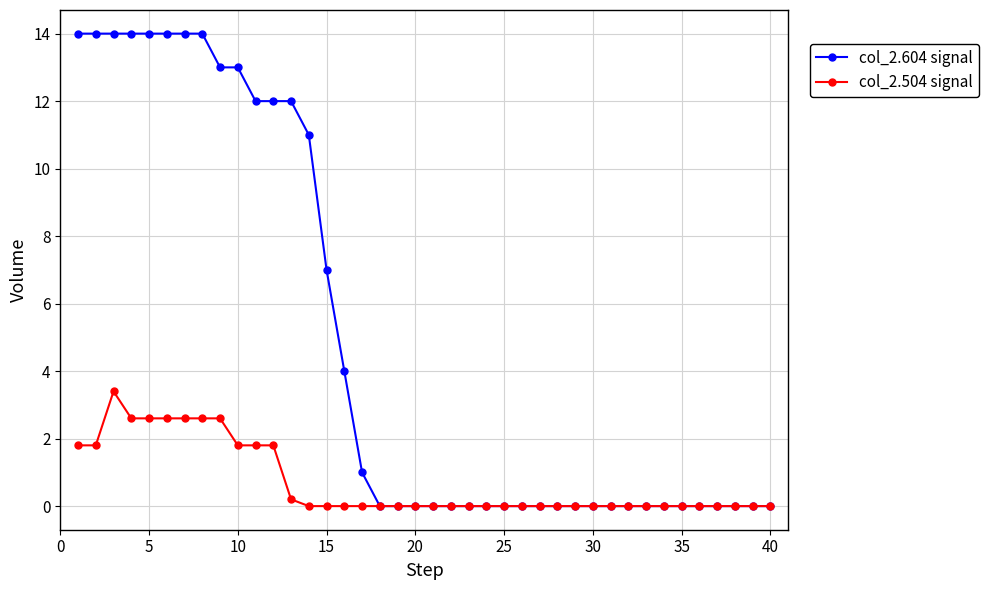

True or false: col_2.504 signal has more than 0 interior local peaks.

True